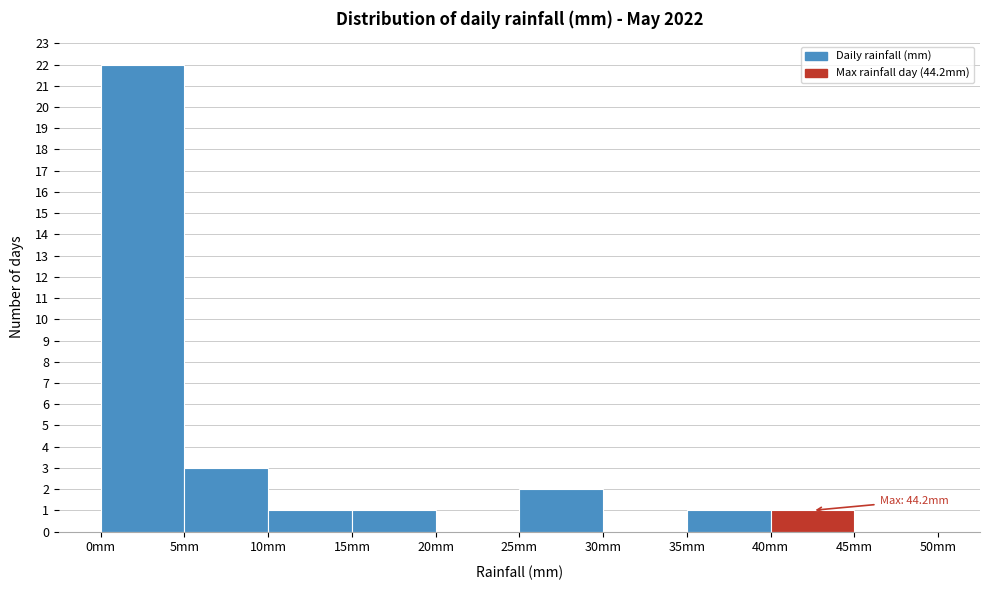

Which range on the x-axis has the tallest bar?

0 to 5